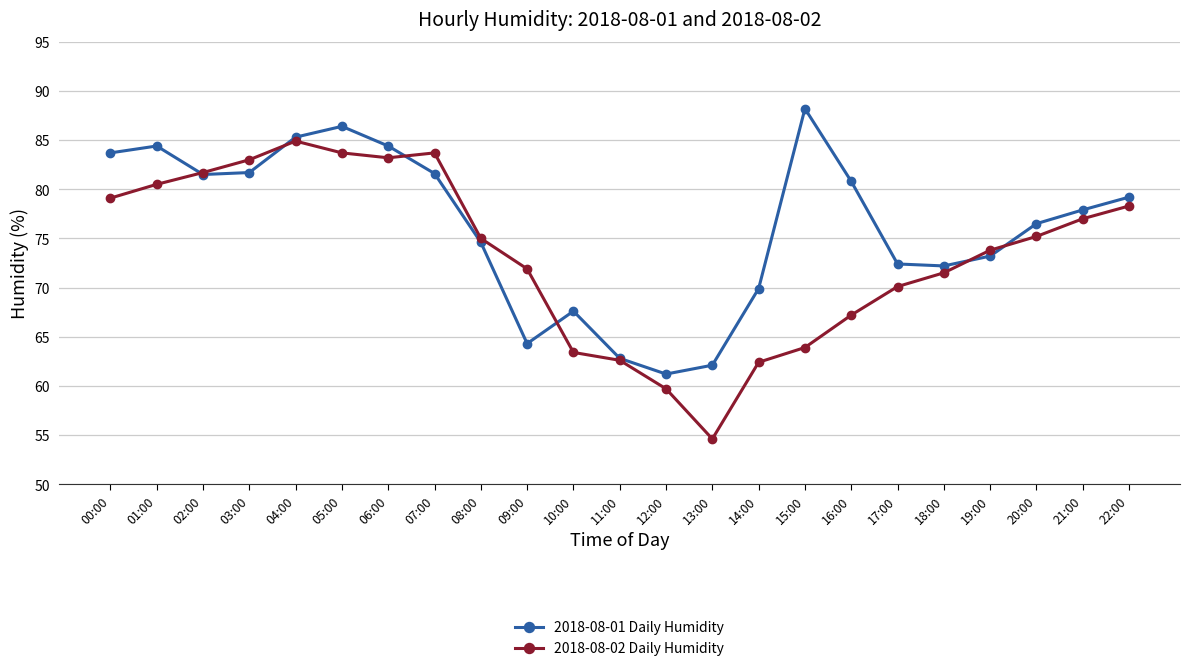

Does the chart have visible grid lines?

Yes